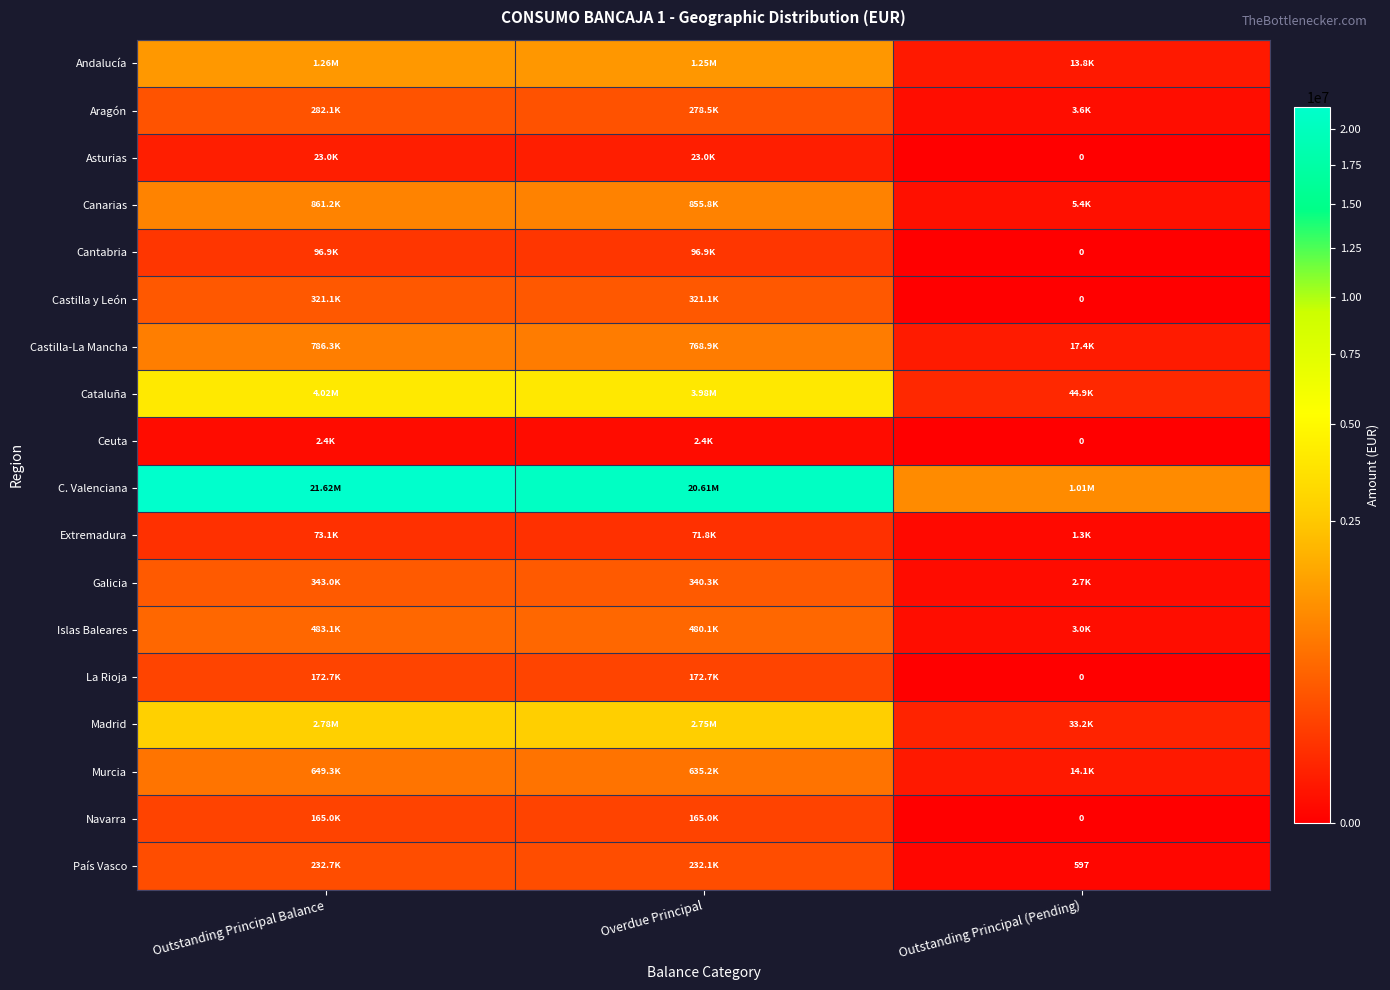

Which category has the highest value in the Aragón series?

Outstanding Principal Balance